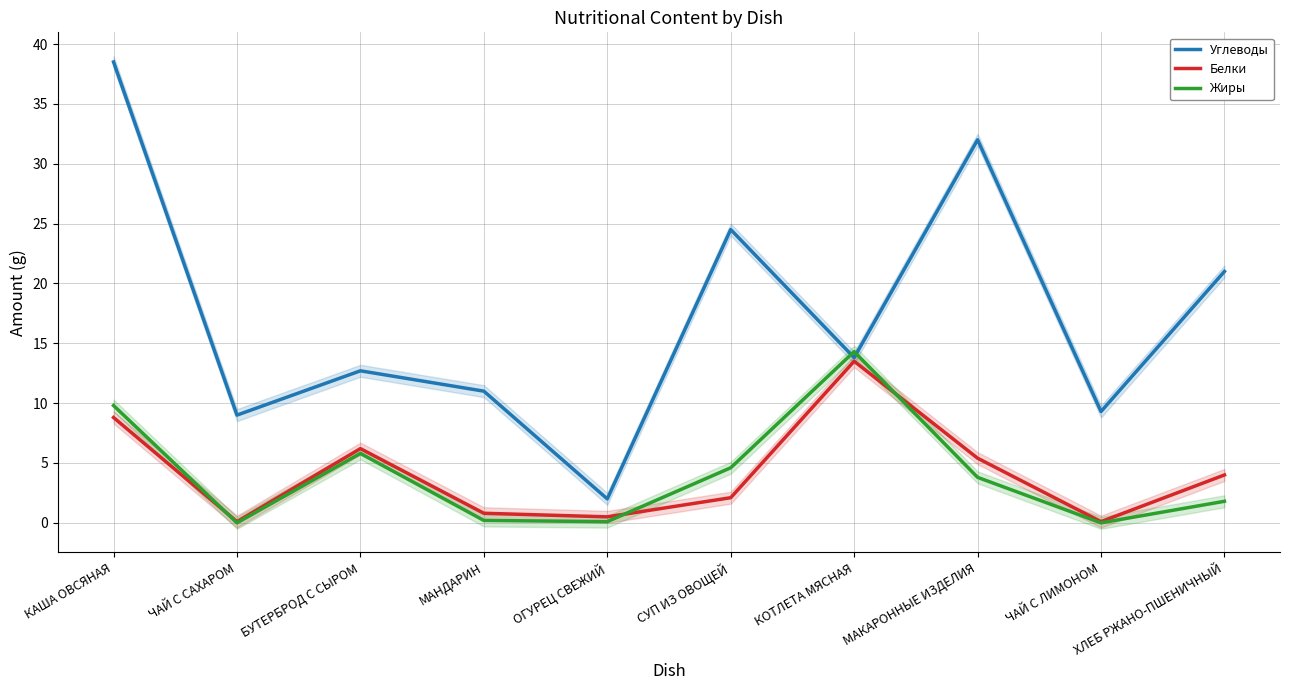

What is the sum of the Белки values at КАША ОВСЯНАЯ and ЧАЙ С САХАРОМ?

8.9